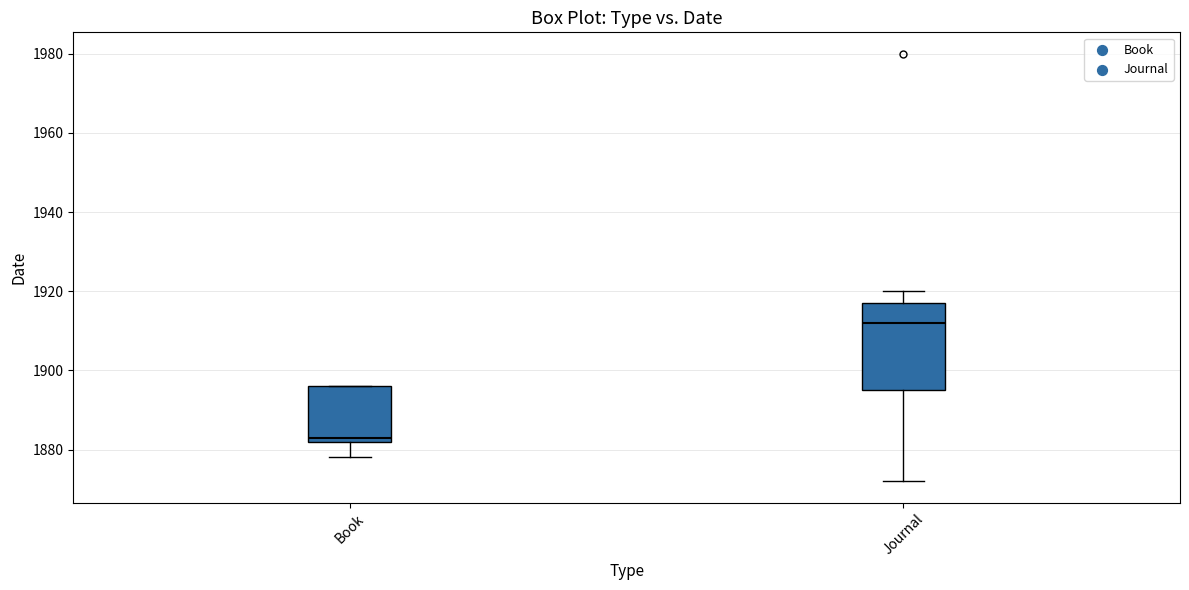

Reading left to right, read every box against the y-axis: the position of its median line, the range the box covers, and the ends of its whiskers. The values are not printed on the chart, so give them approximately, as read against the axis.

Book: median 1884, box 1882 to 1896, whiskers 1878 to 1896
Journal: median 1912, box 1896 to 1918, whiskers 1872 to 1920